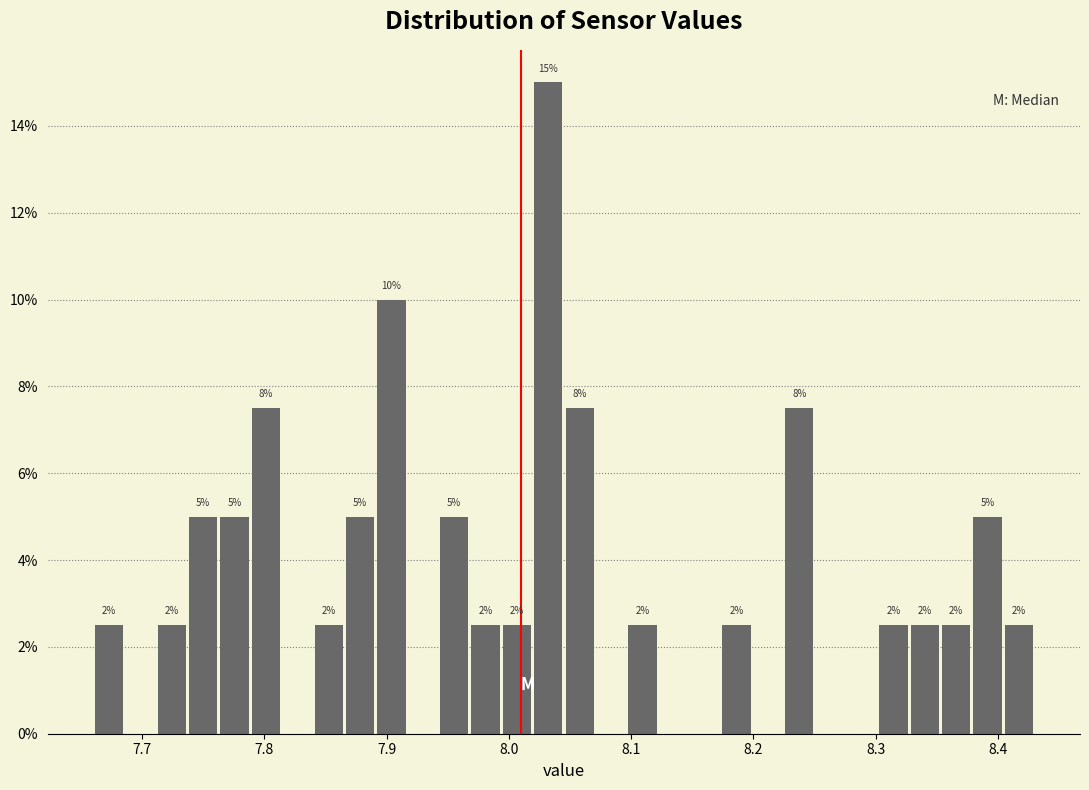

Around what value on the x-axis is the tallest bar? Give the approximate position of its centre, as read against the axis.

8.03